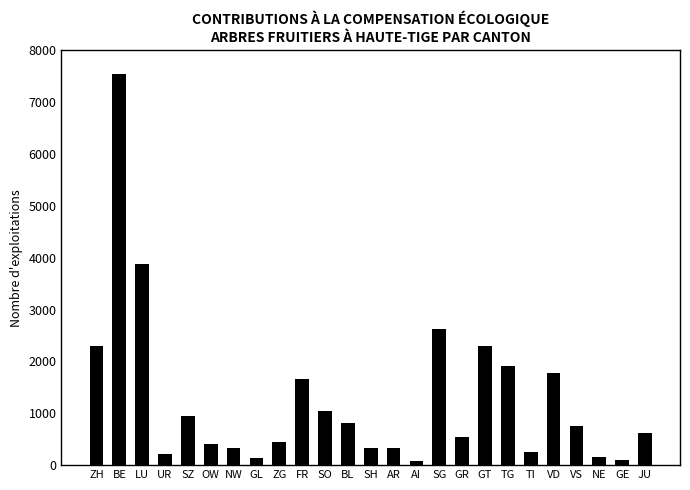

What is the difference between the values at BL and OW?

406